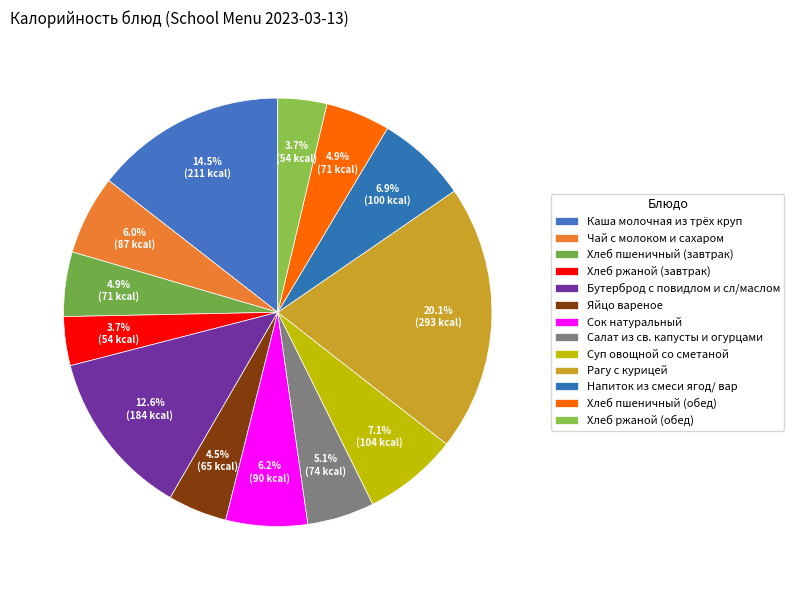

How many segments does this pie chart have?

13